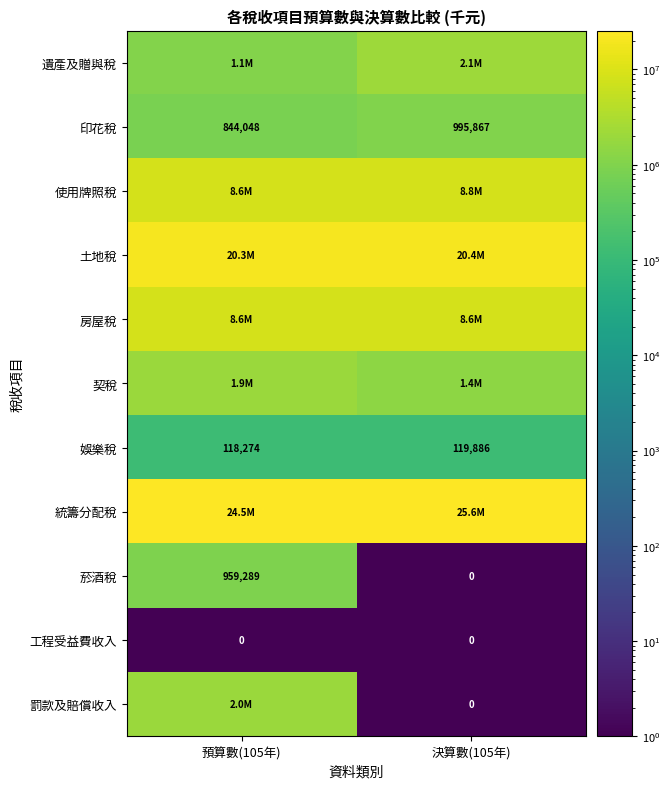

Is the value of 工程受益費收入 at 決算數(105年) greater than the value of 娛樂稅 at 決算數(105年)?

No